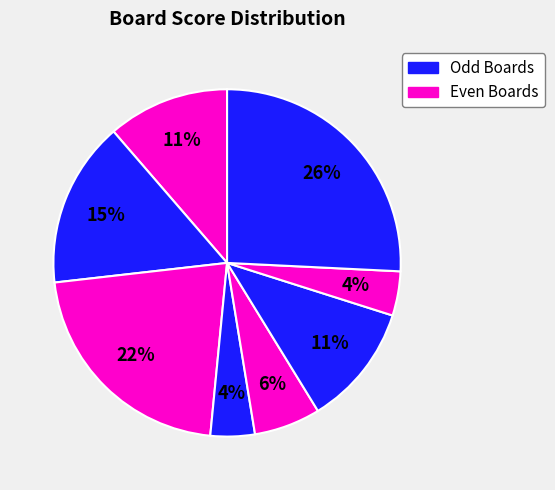

Count the number of slices in the pie.

8